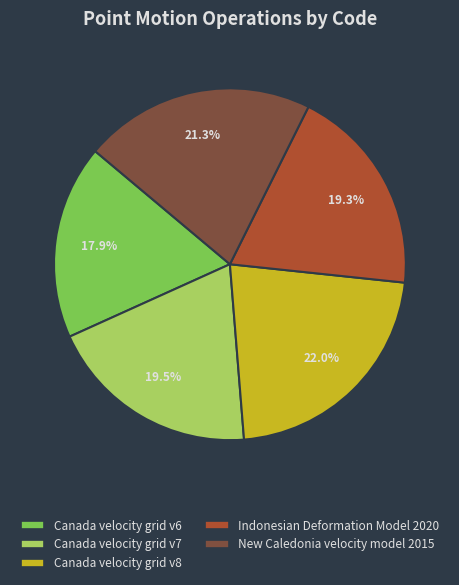

To the nearest percent, what portion does Indonesian Deformation Model 2020 represent?

19%